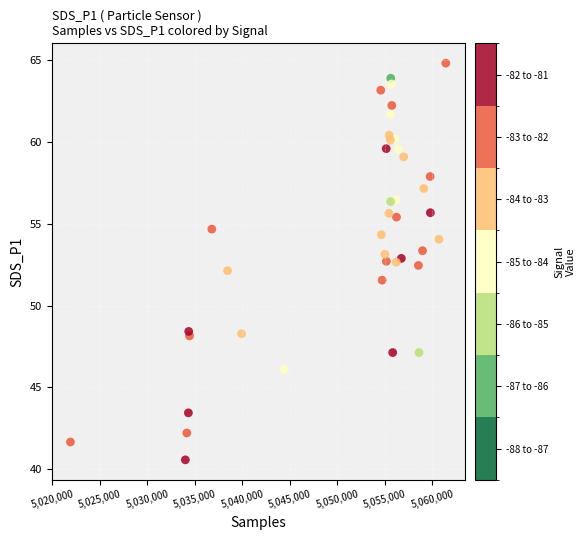

What is the range of X values (max minus min)?

39523.0